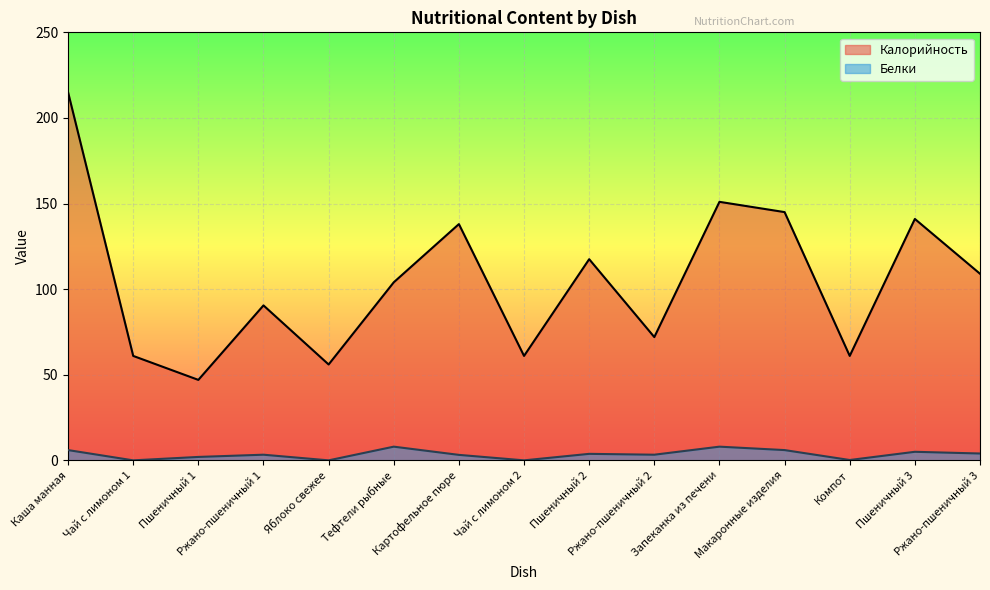

Reading left to right, extract all data points from this chart.

Калорийность: 215.0	61.0	47.0	90.5	56.0	104.0	138.0	61.0	117.5	72.0	151.0	145.0	61.0	141.0	109.0
Белки: 6.0	0.0	2.0	3.3	0.0	8.0	3.2	0.0	3.8	3.3	8.0	6.0	0.2	5.0	4.0